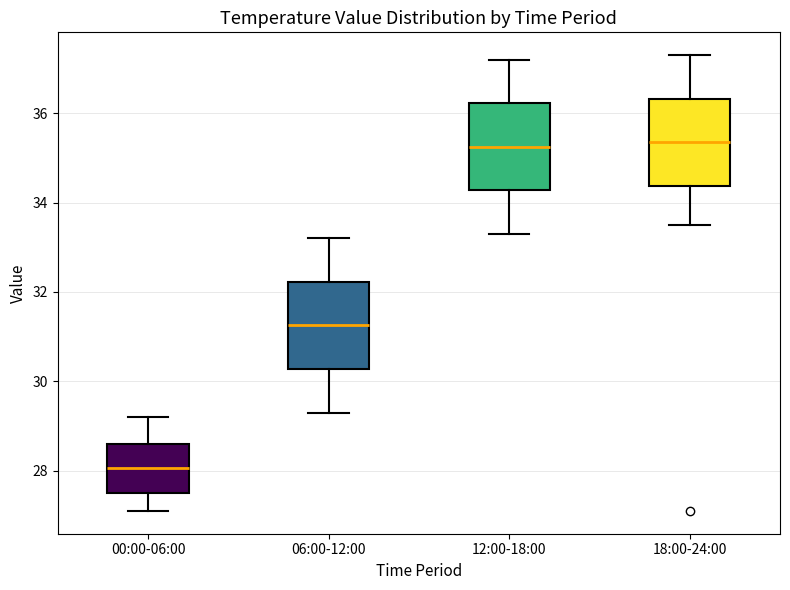

Reading left to right, read every box against the y-axis: the position of its median line, the range the box covers, and the ends of its whiskers. The values are not printed on the chart, so give them approximately, as read against the axis.

00:00-06:00: median 28.0, box 27.6 to 28.6, whiskers 27.2 to 29.2
06:00-12:00: median 31.2, box 30.2 to 32.2, whiskers 29.4 to 33.2
12:00-18:00: median 35.2, box 34.2 to 36.2, whiskers 33.4 to 37.2
18:00-24:00: median 35.4, box 34.4 to 36.4, whiskers 33.6 to 37.4